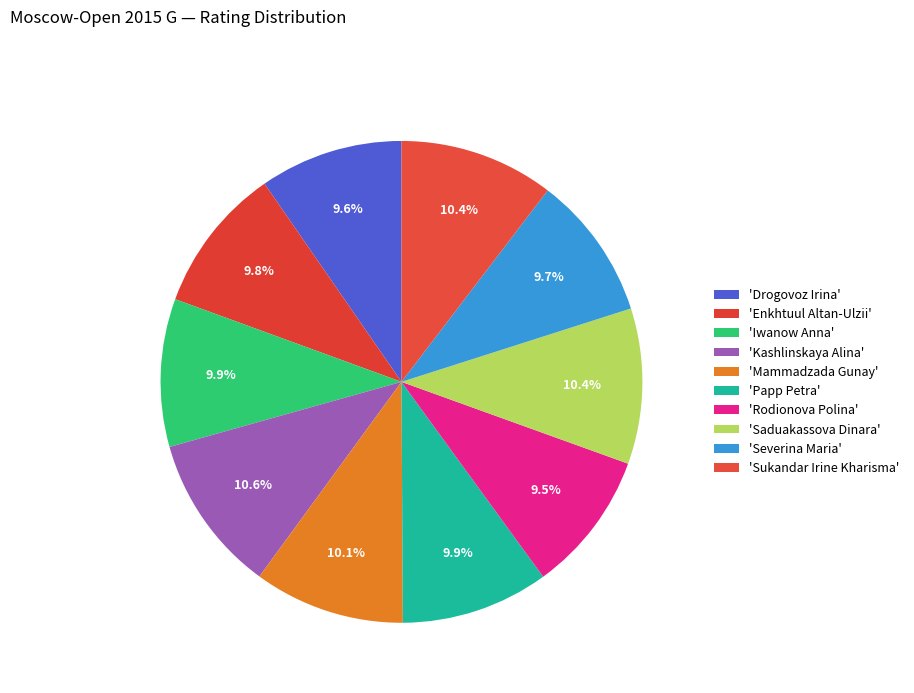

Which slice is the smallest?

Rodionova Polina